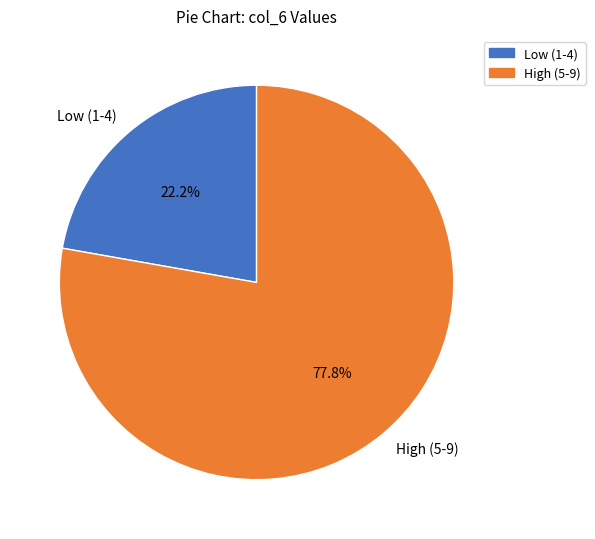

Which slice is the largest?

High (5-9)